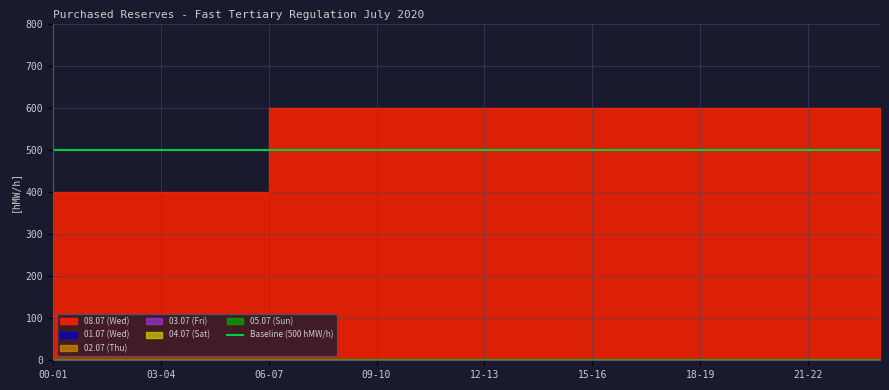

How many lines are shown in the chart?

6